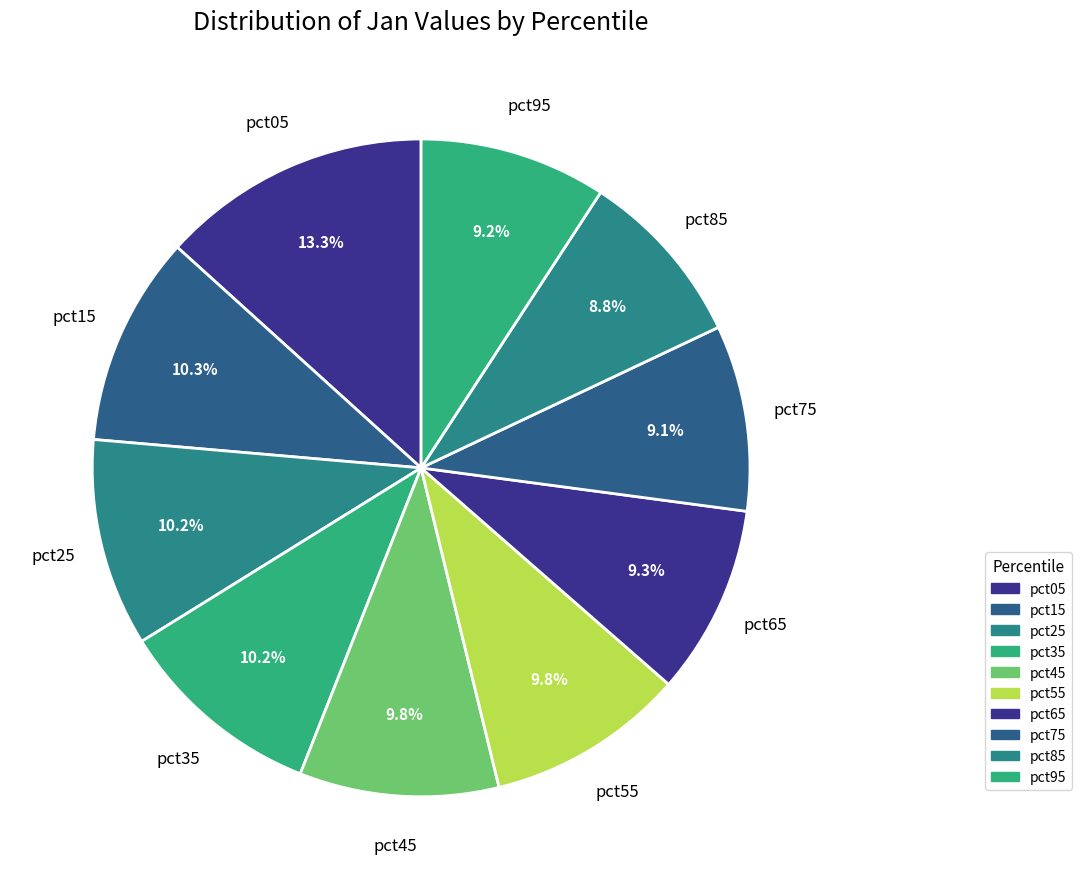

Which has a higher value, pct55 or pct65?

pct55